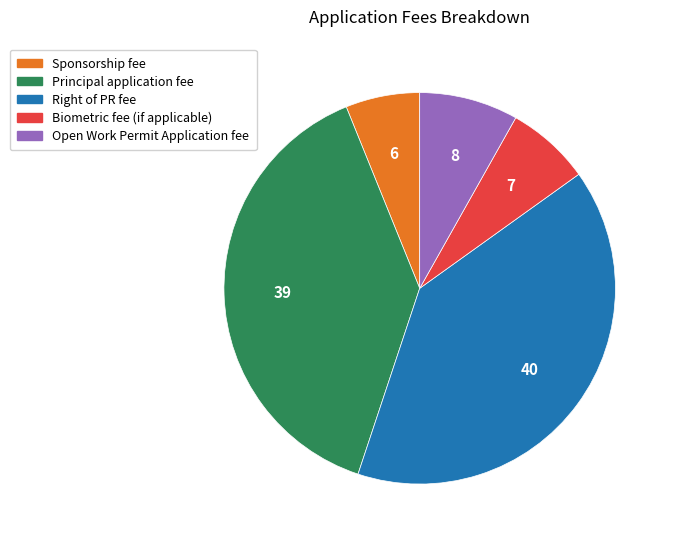

Which slice is the smallest?

Sponsorship fee